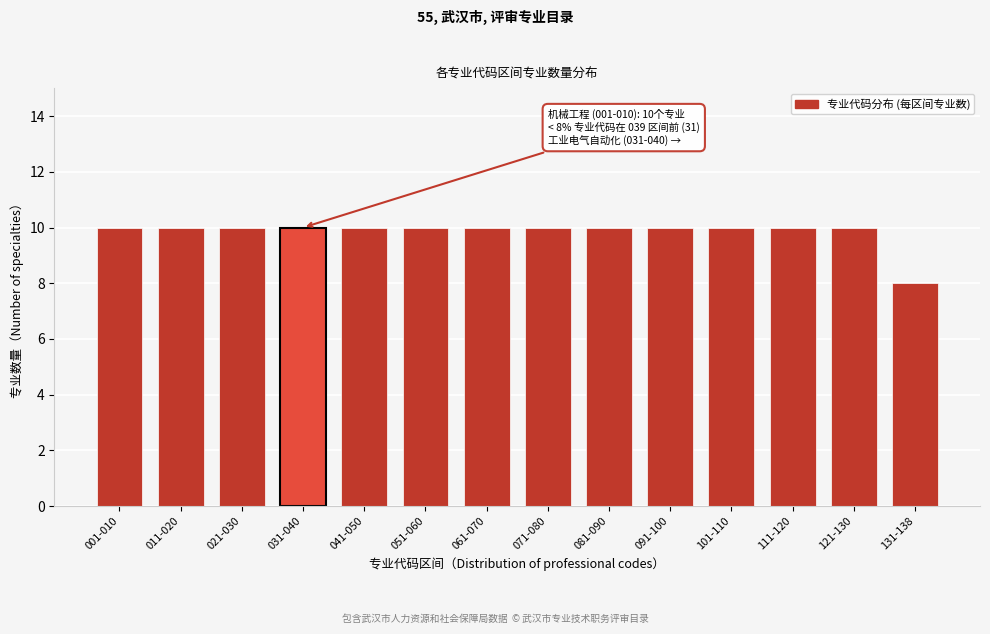

Reading right to left, extract all data points from this chart.

8	10	10	10	10	10	10	10	10	10	10	10	10	10